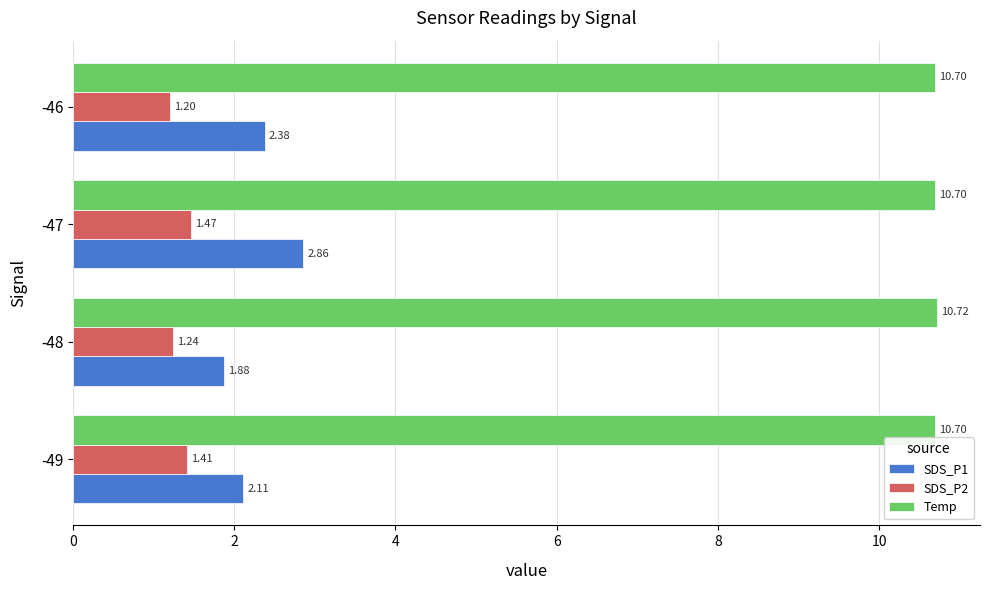

Which series has the largest total across all categories?

Temp